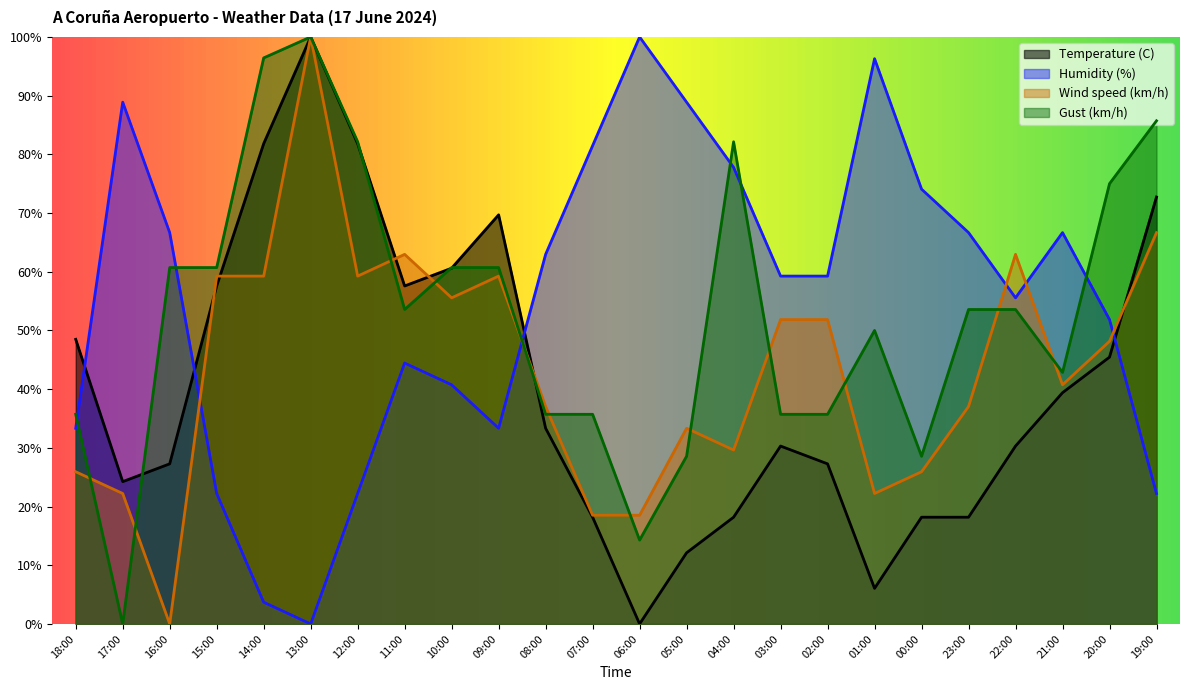

In Wind speed (km/h), how many points are lower than both neighbors (excluding endpoints)?

6